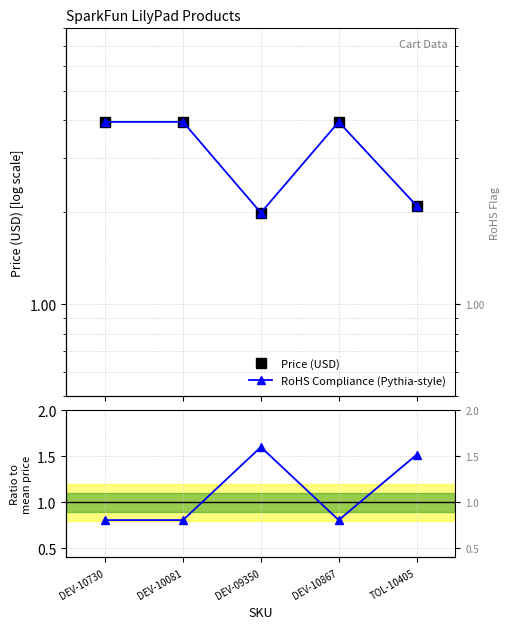

True or false: Price (USD) and Ratio to mean cross at least once.

False